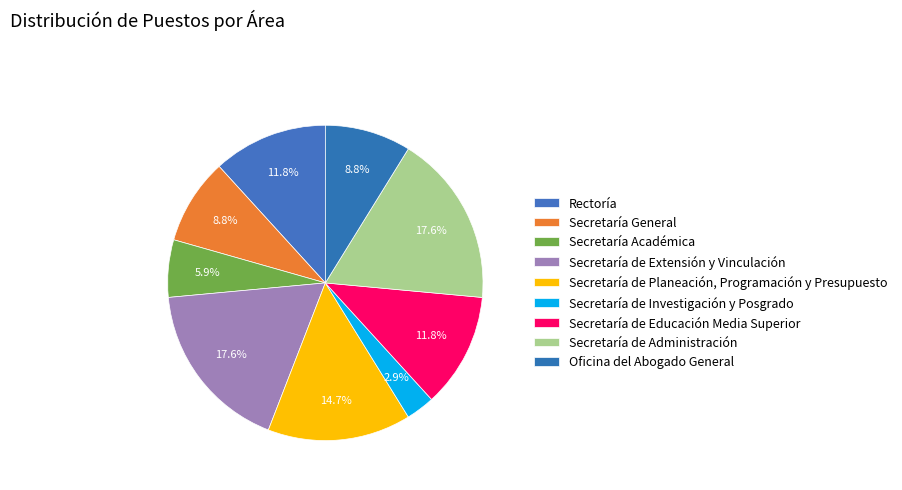

Is it true that Secretaría de Investigación y Posgrado is 9% of the pie?

False